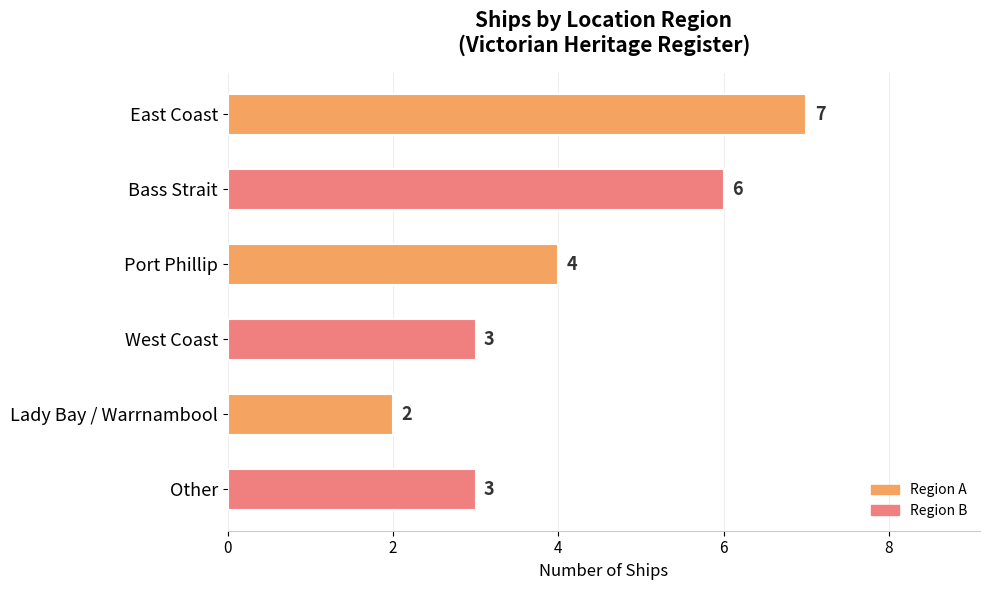

Where is the data nearest to the value 4?

Port Phillip